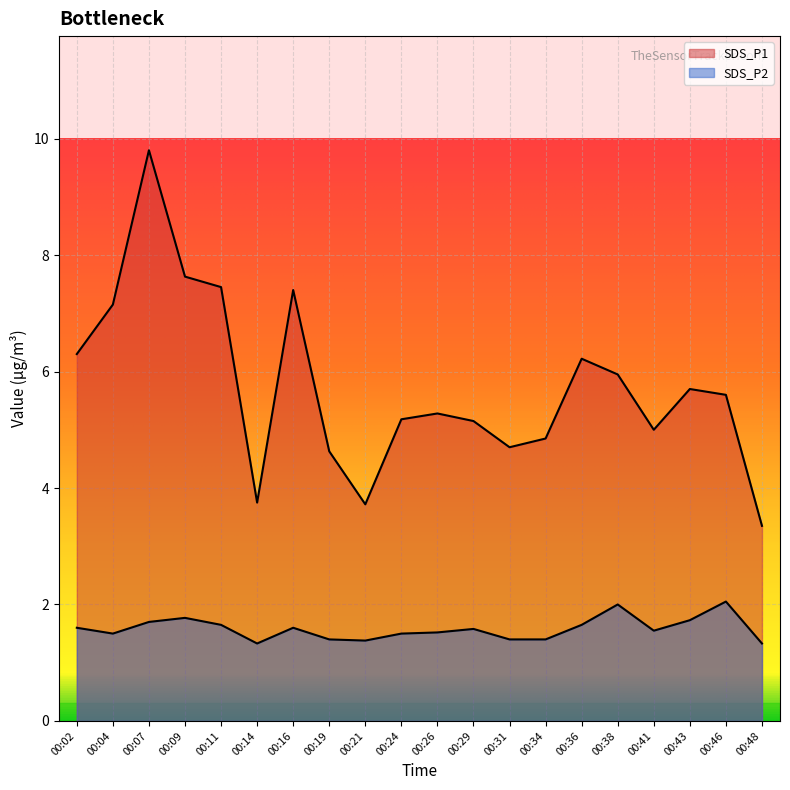

What is the value of the SDS_P1 point at the 20th from the left?

3.4